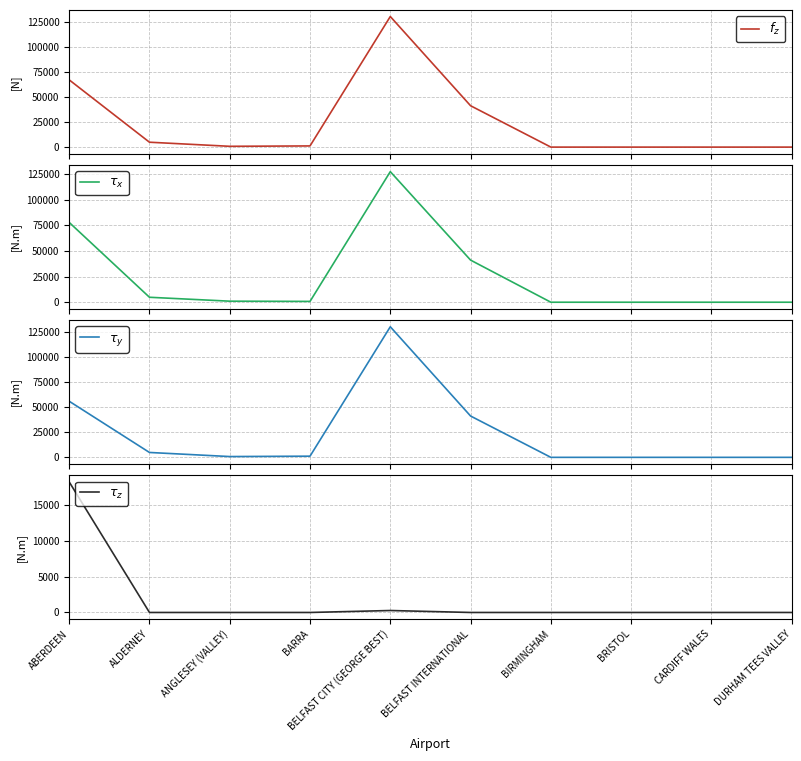

Which category has the lowest value across all series?

BIRMINGHAM